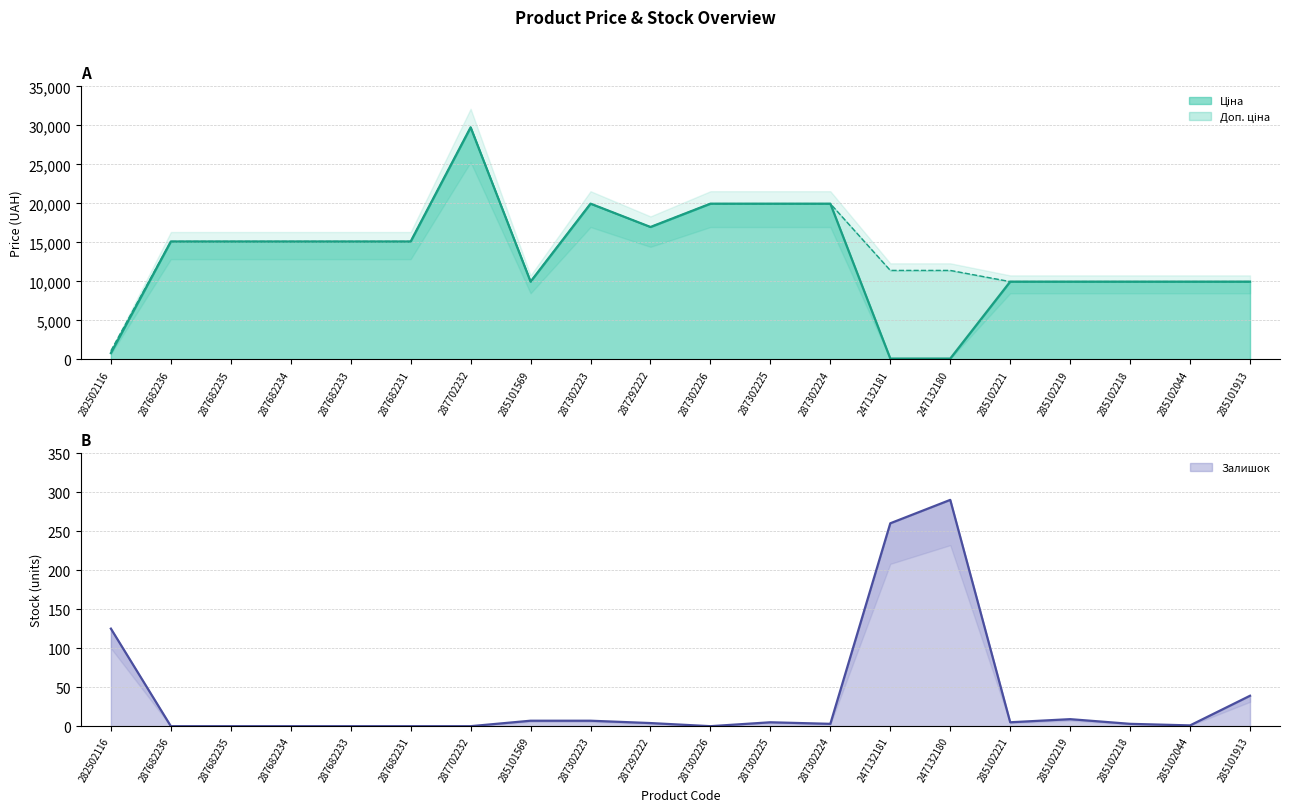

At which category does Доп. ціна reach its first local peak?

287702232